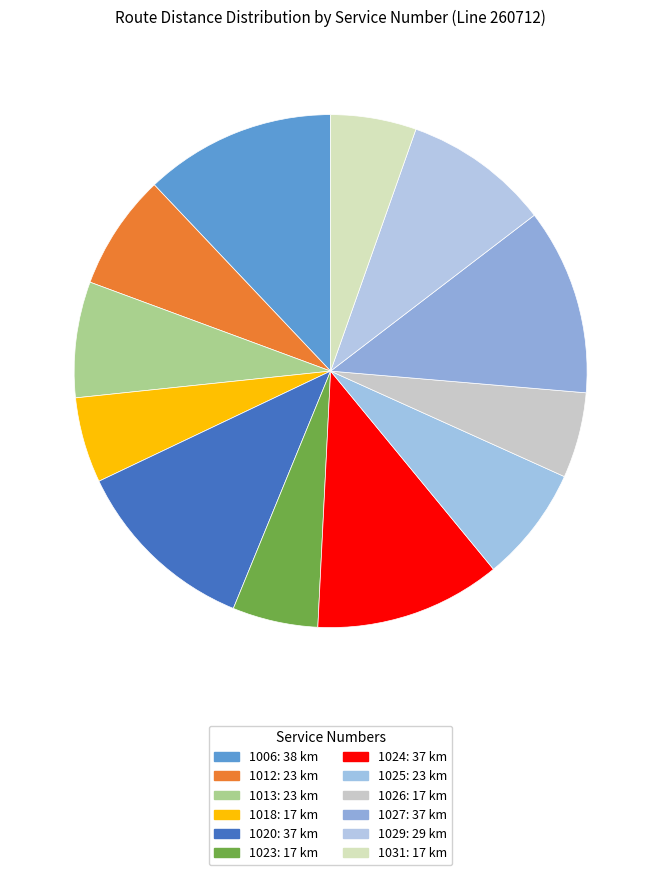

Rank the categories by value from lowest to highest.

1018, 1023, 1026, 1031, 1012, 1013, 1025, 1029, 1020, 1024, 1027, 1006